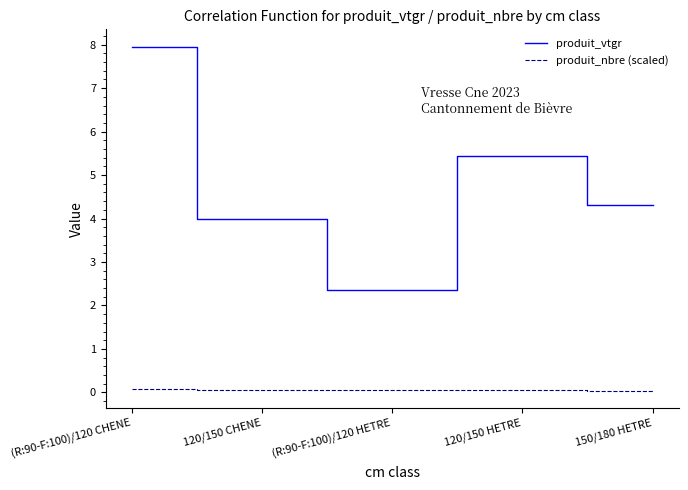

Where is produit_vtgr nearest to the value 5?

120/150 HETRE